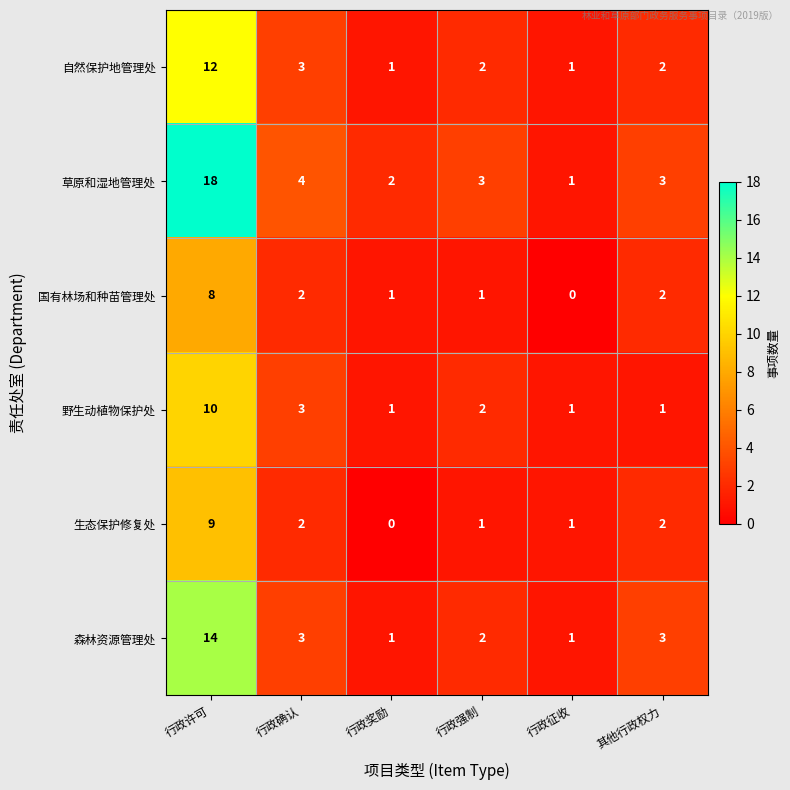

At which category is the sum across all series the highest?

行政许可